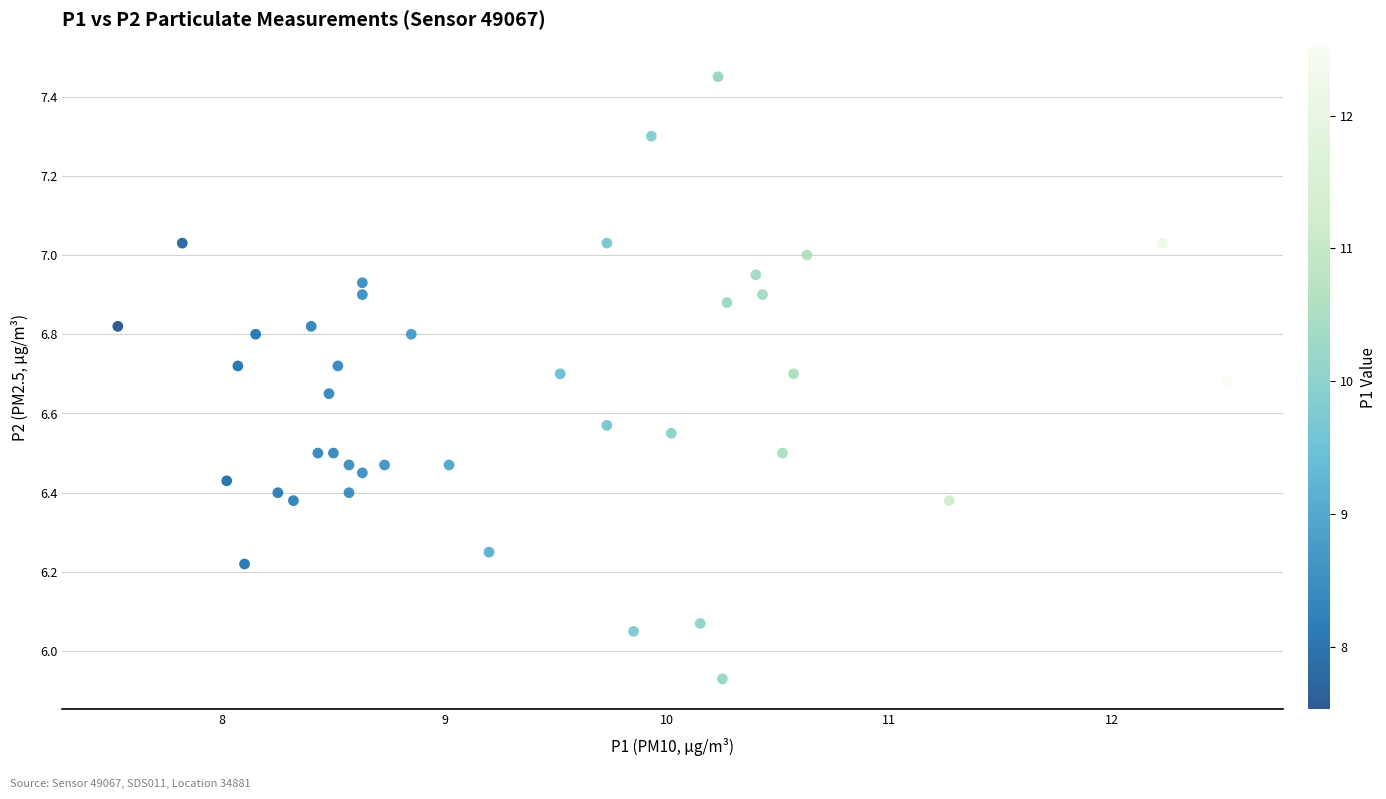

What is the range of Y values (max minus min)?

1.5